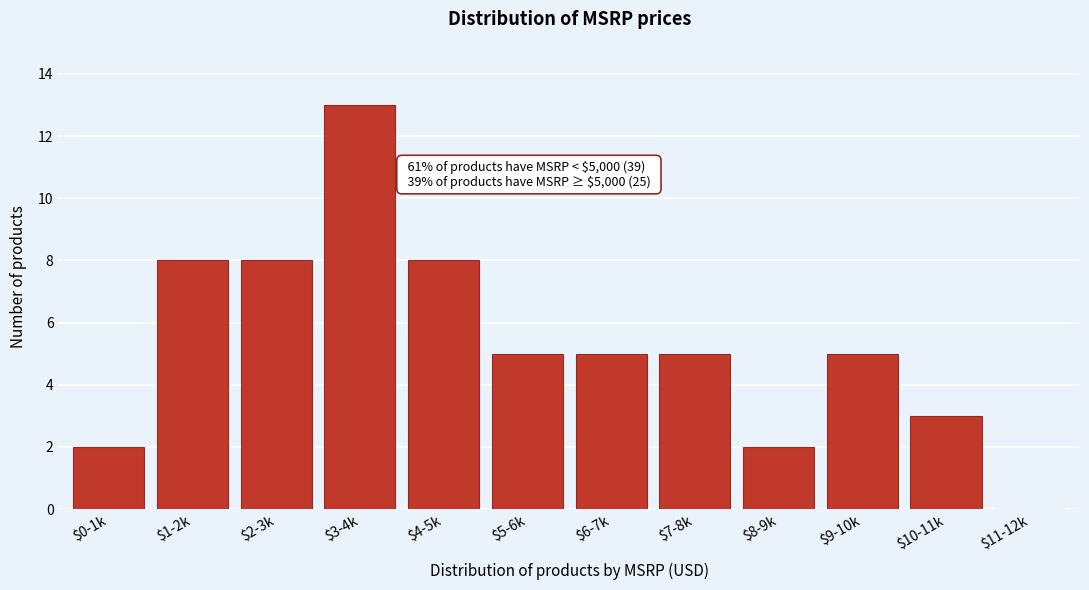

What is the sum of all values?

64